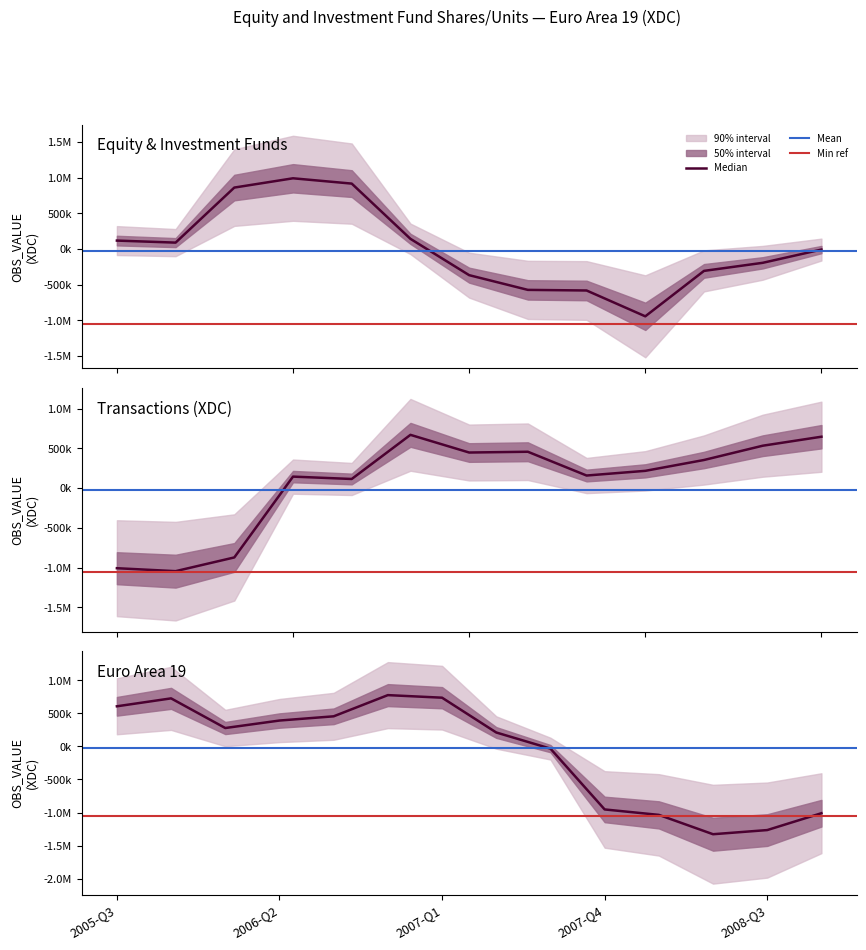

True or false: there are more than 1 points higher than both neighbors.

True